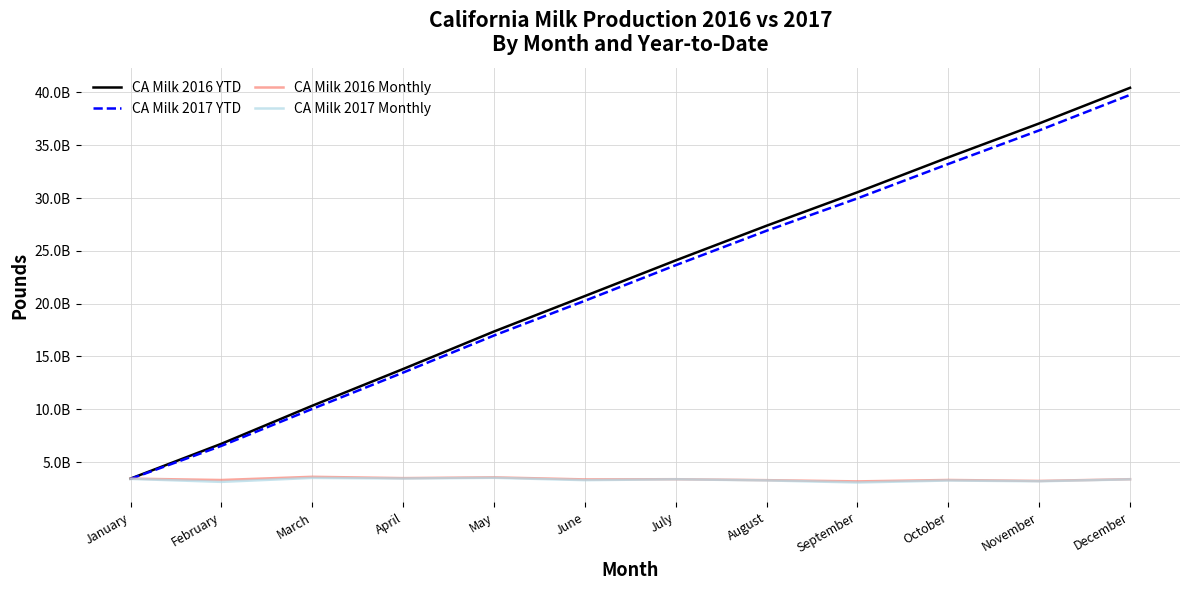

At which category is the sum across all series the highest?

December